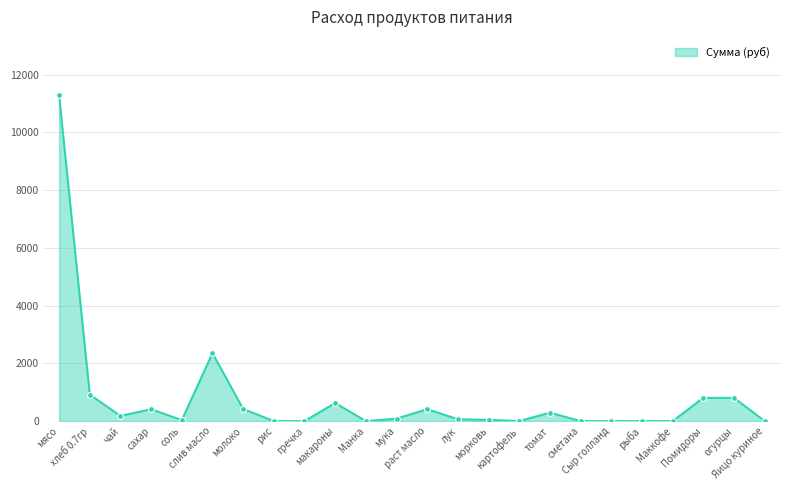

What is the difference between the maximum and minimum values?

11277.0